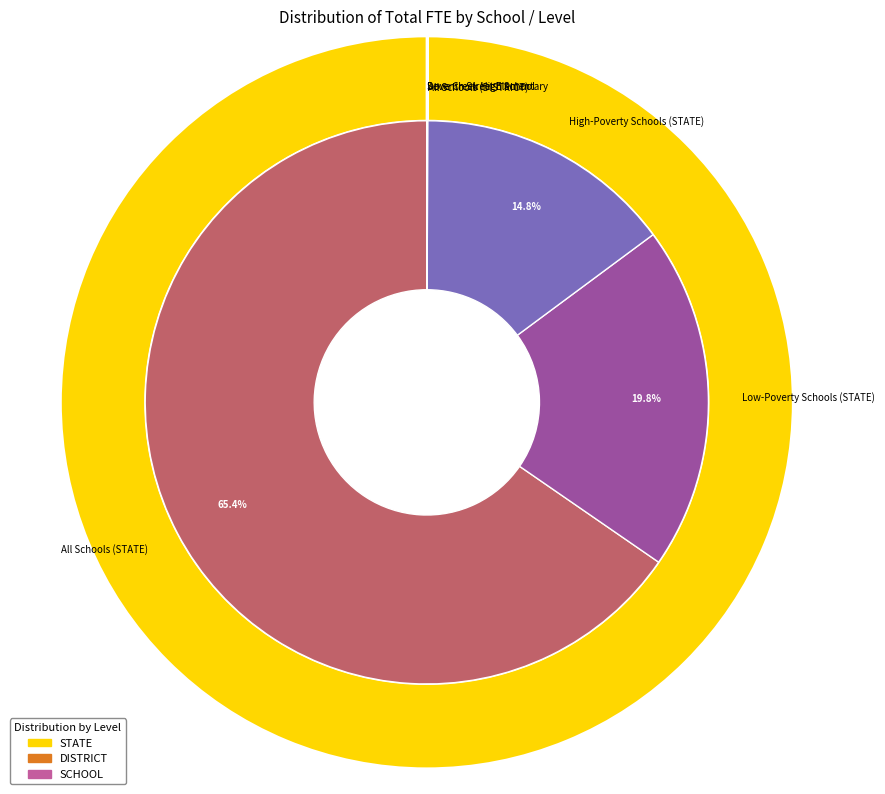

To the nearest percent, what percentage of the pie is High-Poverty Schools (STATE)?

15%